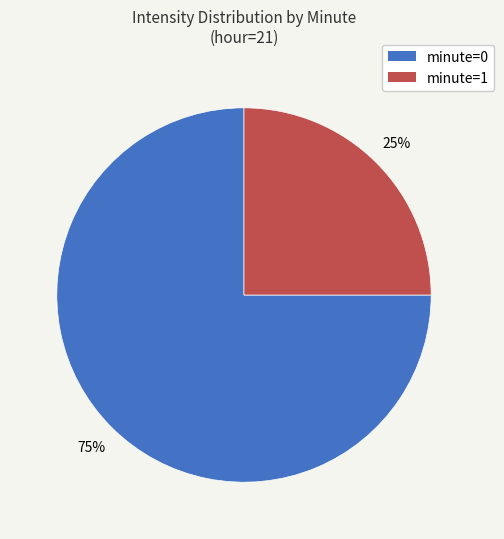

Does any single category account for the majority?

Yes